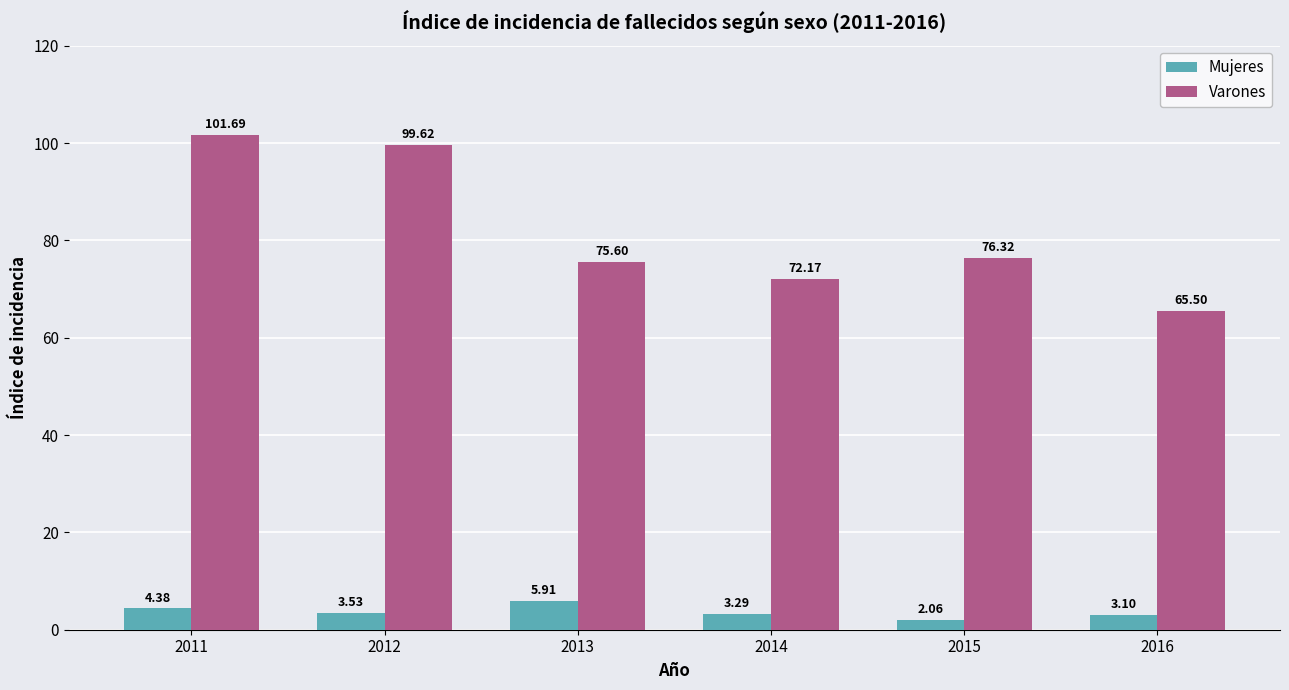

The value of Varones at 2012 is 99.6. True or false?

True